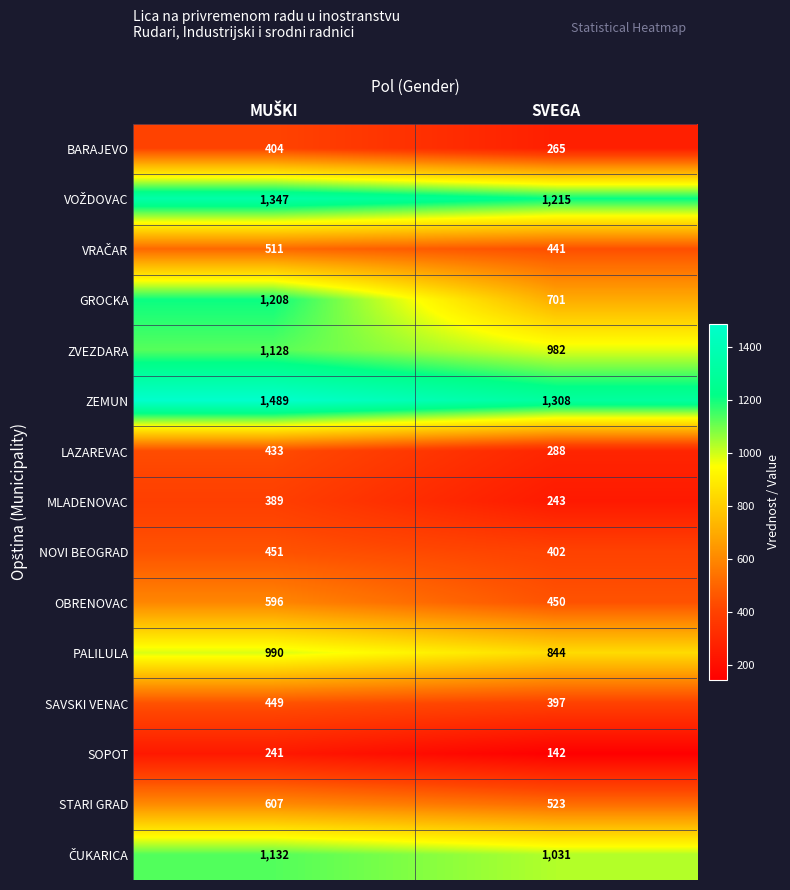

Count the number of data series in this chart.

15